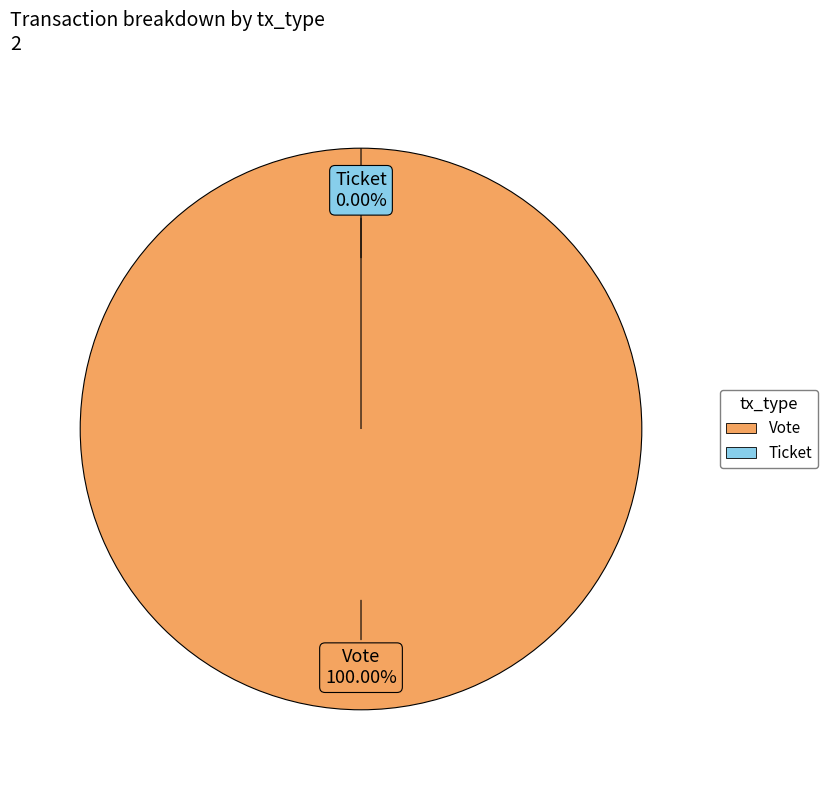

What is the total percentage of Vote and Ticket?

100.0%